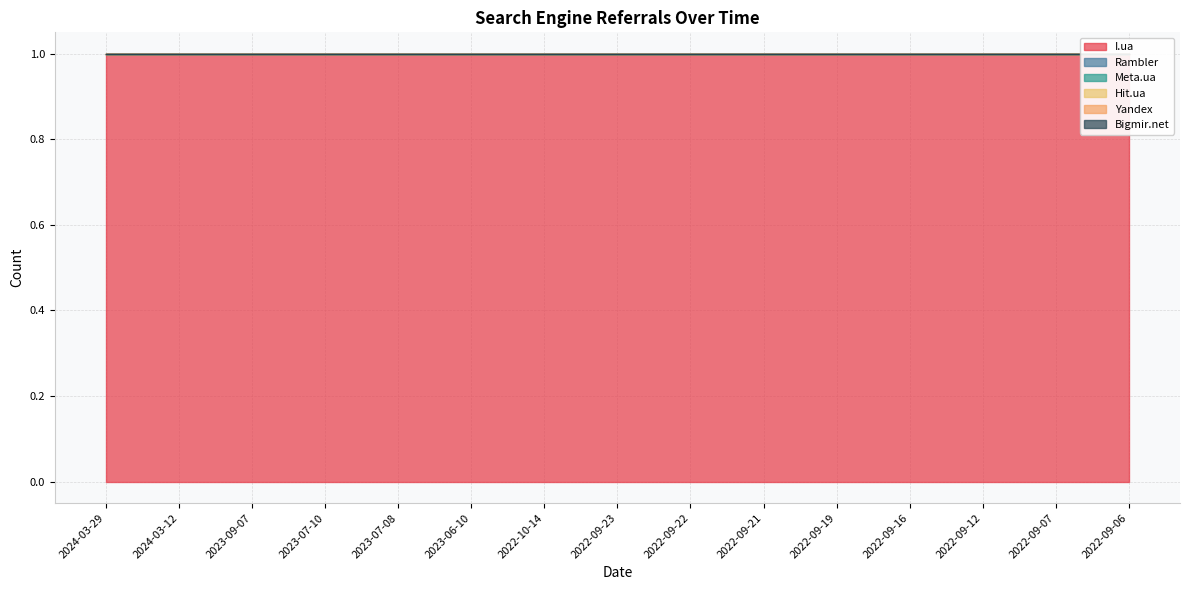

List the series in order of their peak value, highest first.

I.ua, Rambler, Meta.ua, Hit.ua, Yandex, Bigmir.net